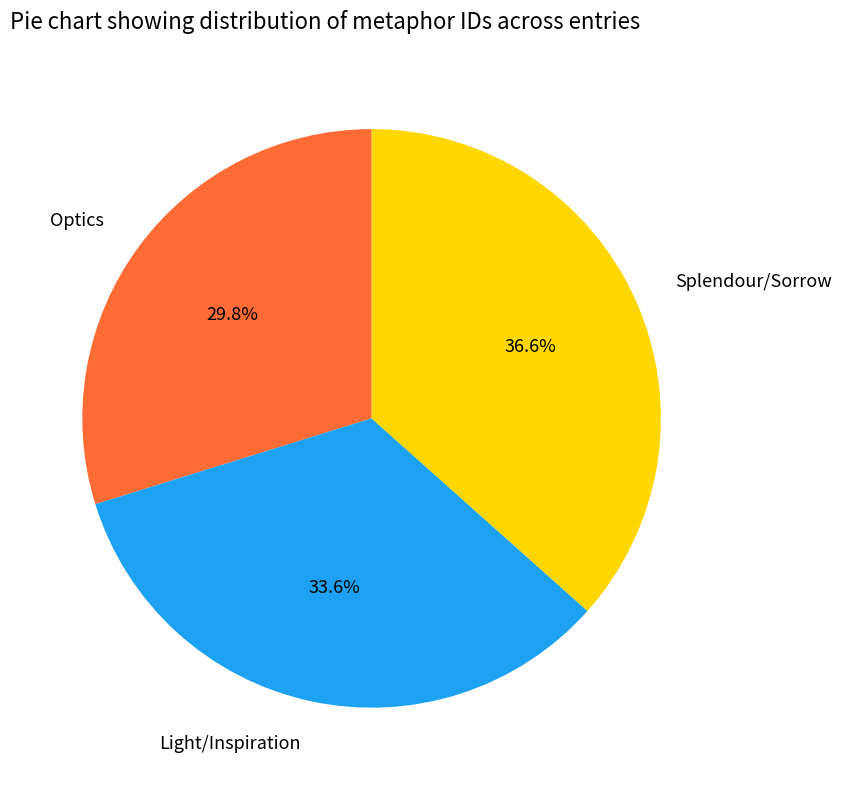

To the nearest percent, what is the difference between the largest and smallest slice percentages?

7%